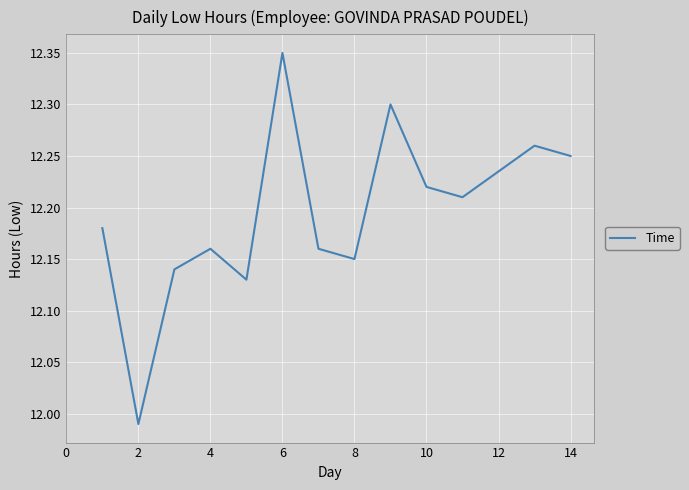

Count the number of data series in this chart.

1